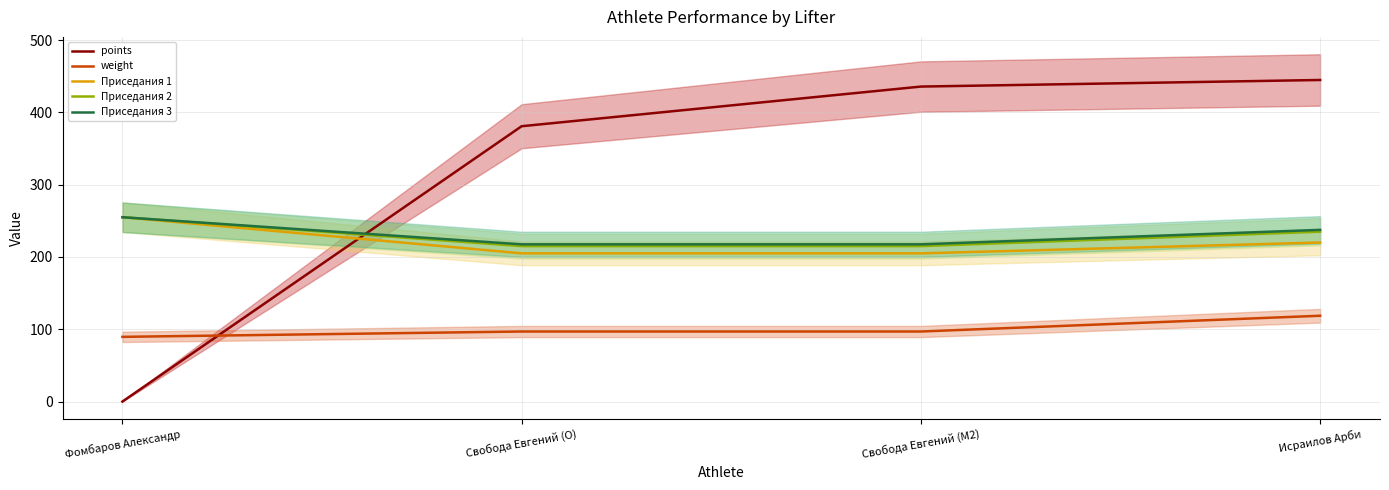

What is the minimum value for weight?

89.5